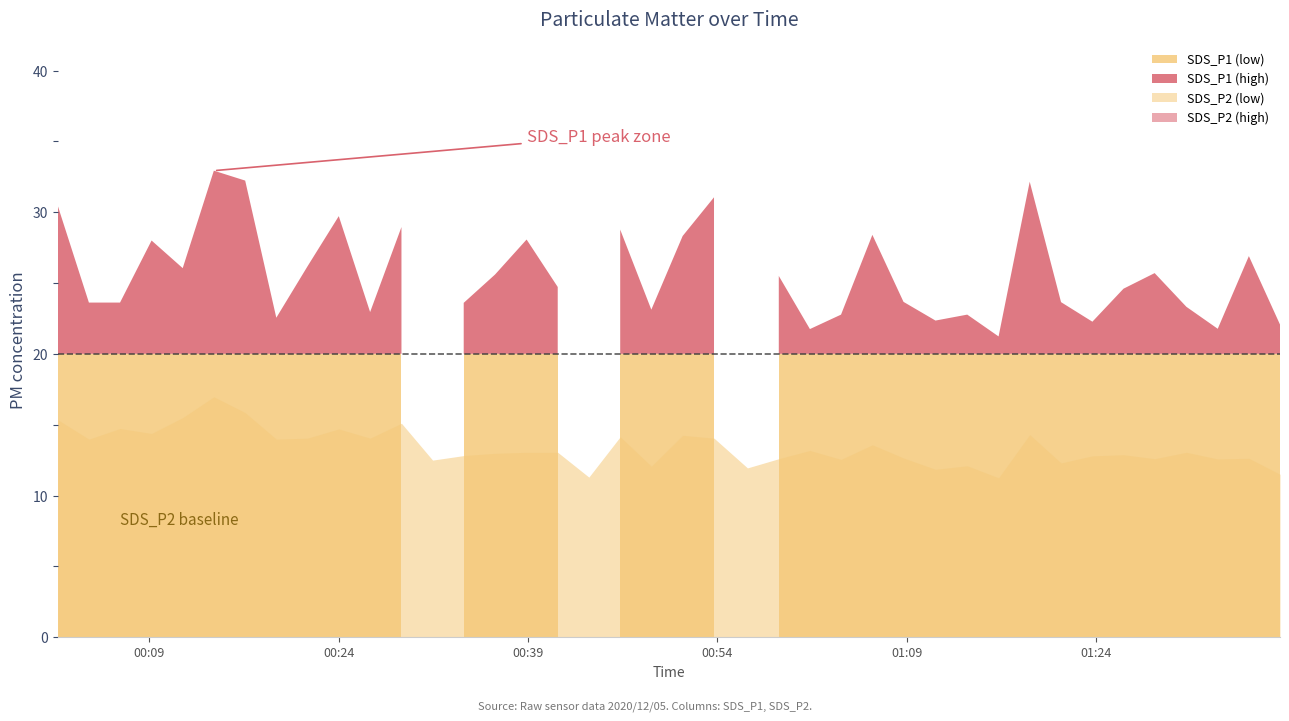

What is the label of the 25th point from the left?

2020/12/05 01:01:20